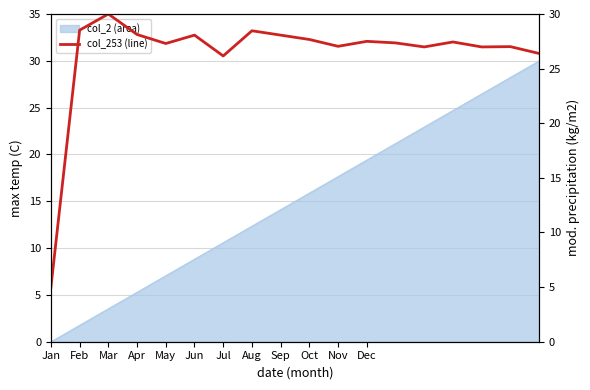

List the labels in order of value, largest first.

Mar, Feb, Aug, Apr, Jun, Sep, Oct, Dec, 14, 12, May, Nov, 16, 13, 15, 17, Jul, Jan